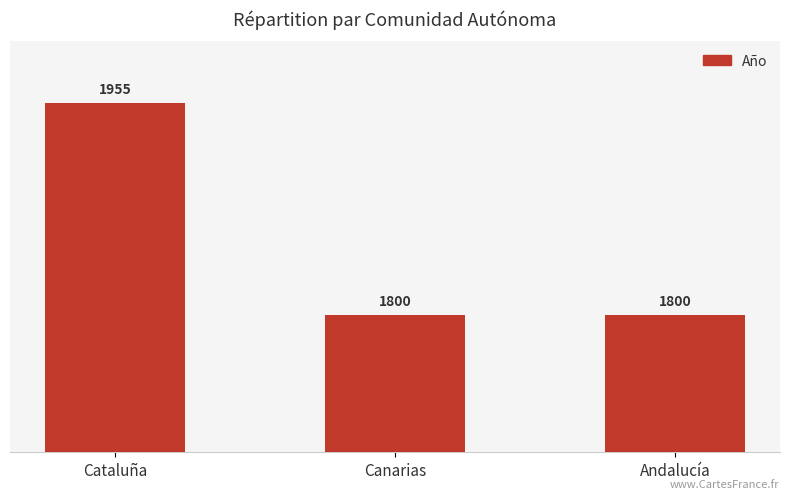

What is the greatest value displayed?

1955